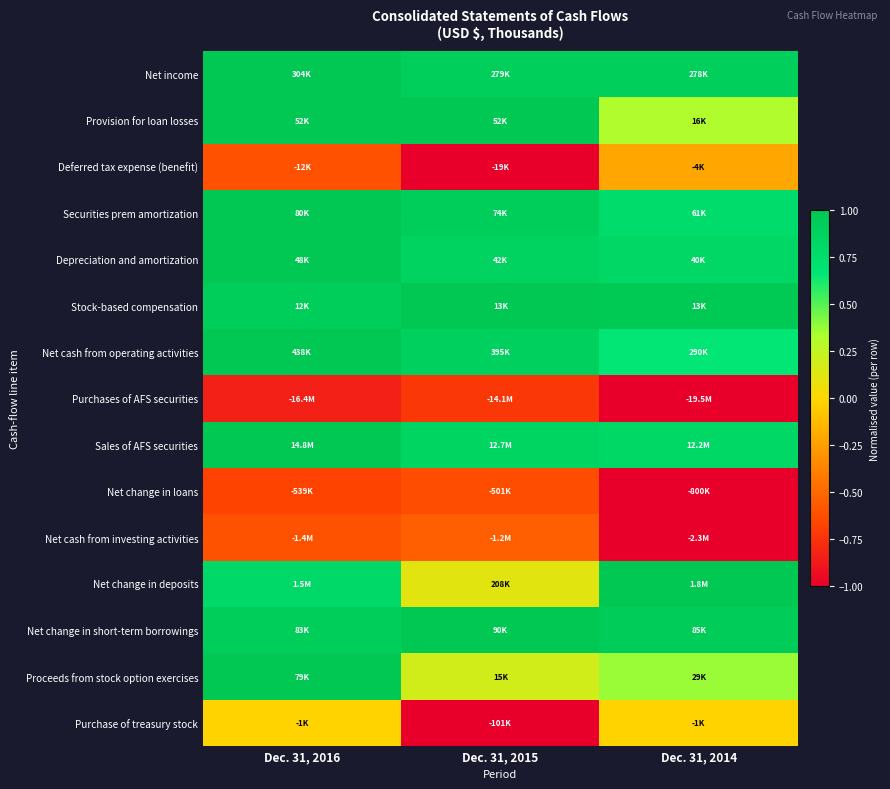

What is the minimum value shown in the chart?

-1.0